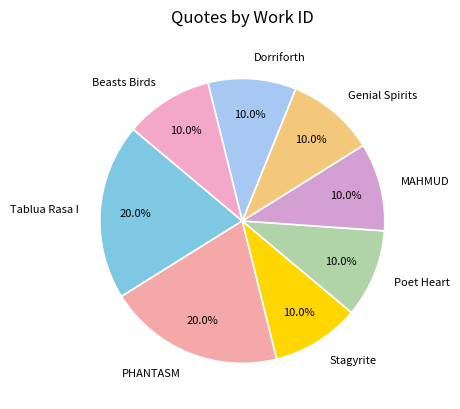

Between PHANTASM and Dorriforth, which is larger?

PHANTASM